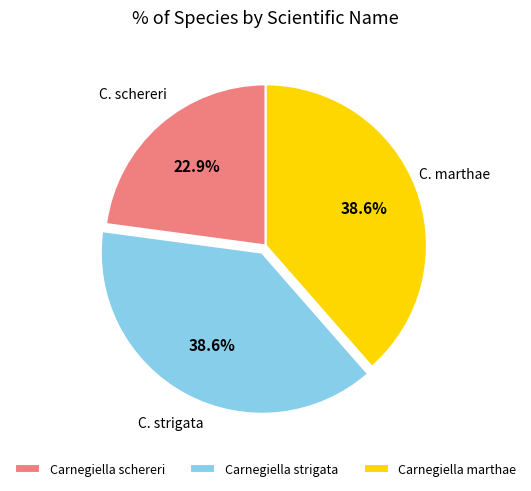

Which slice is the smallest?

Carnegiella schereri